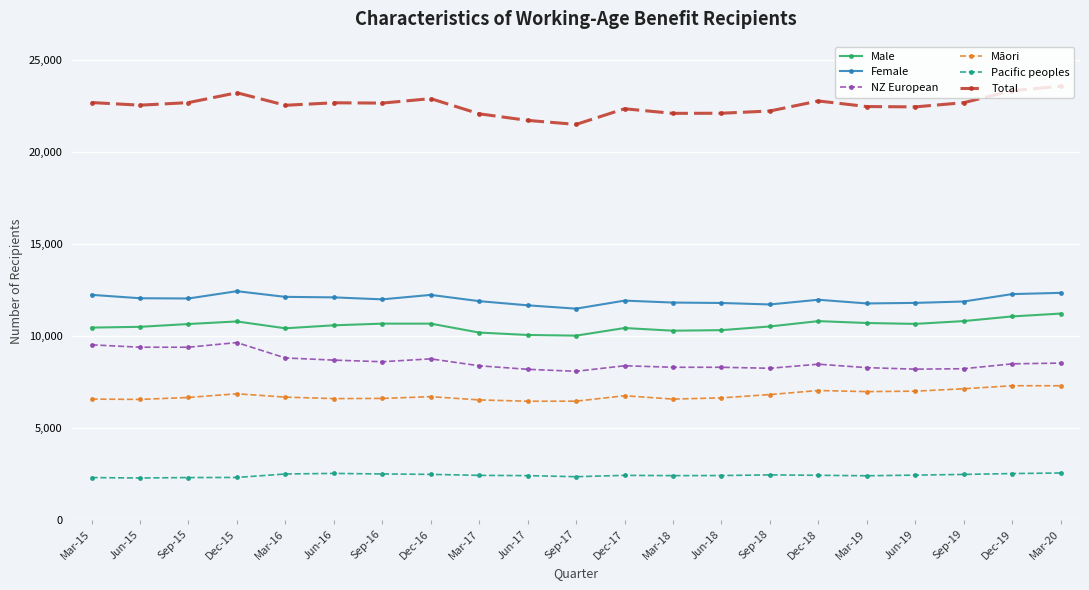

At how many categories does at least one series exceed 17191?

21